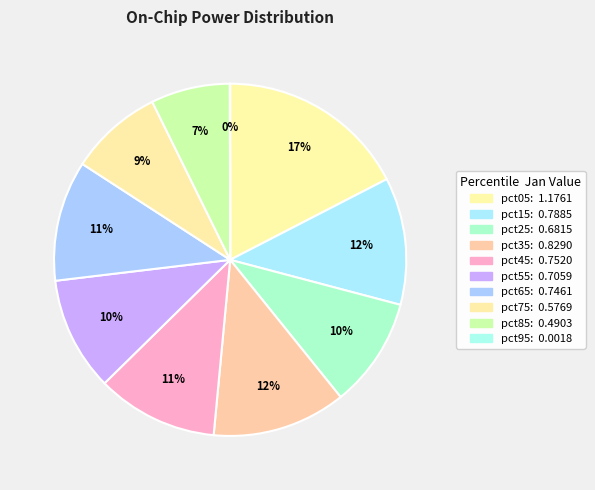

To the nearest percent, what is the average slice percentage?

10%